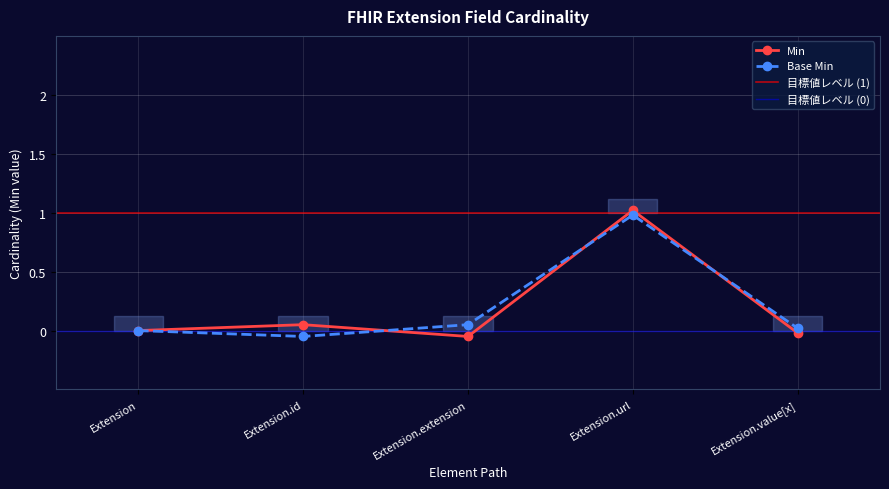

How many values in Base Min are below zero?

1